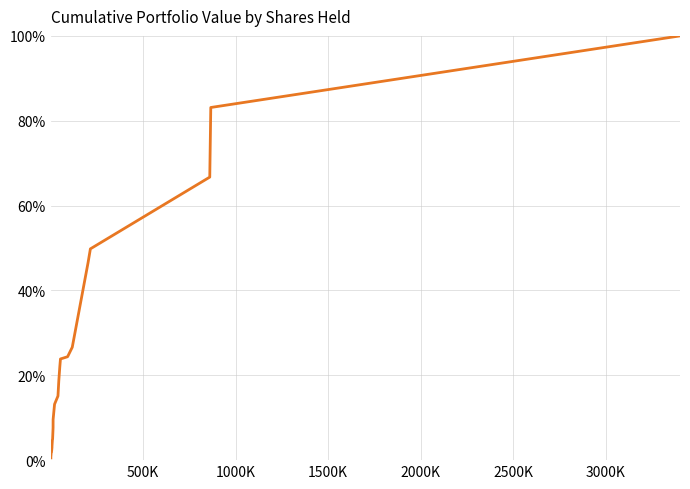

What is the difference between the second highest and minimum values?

82.6